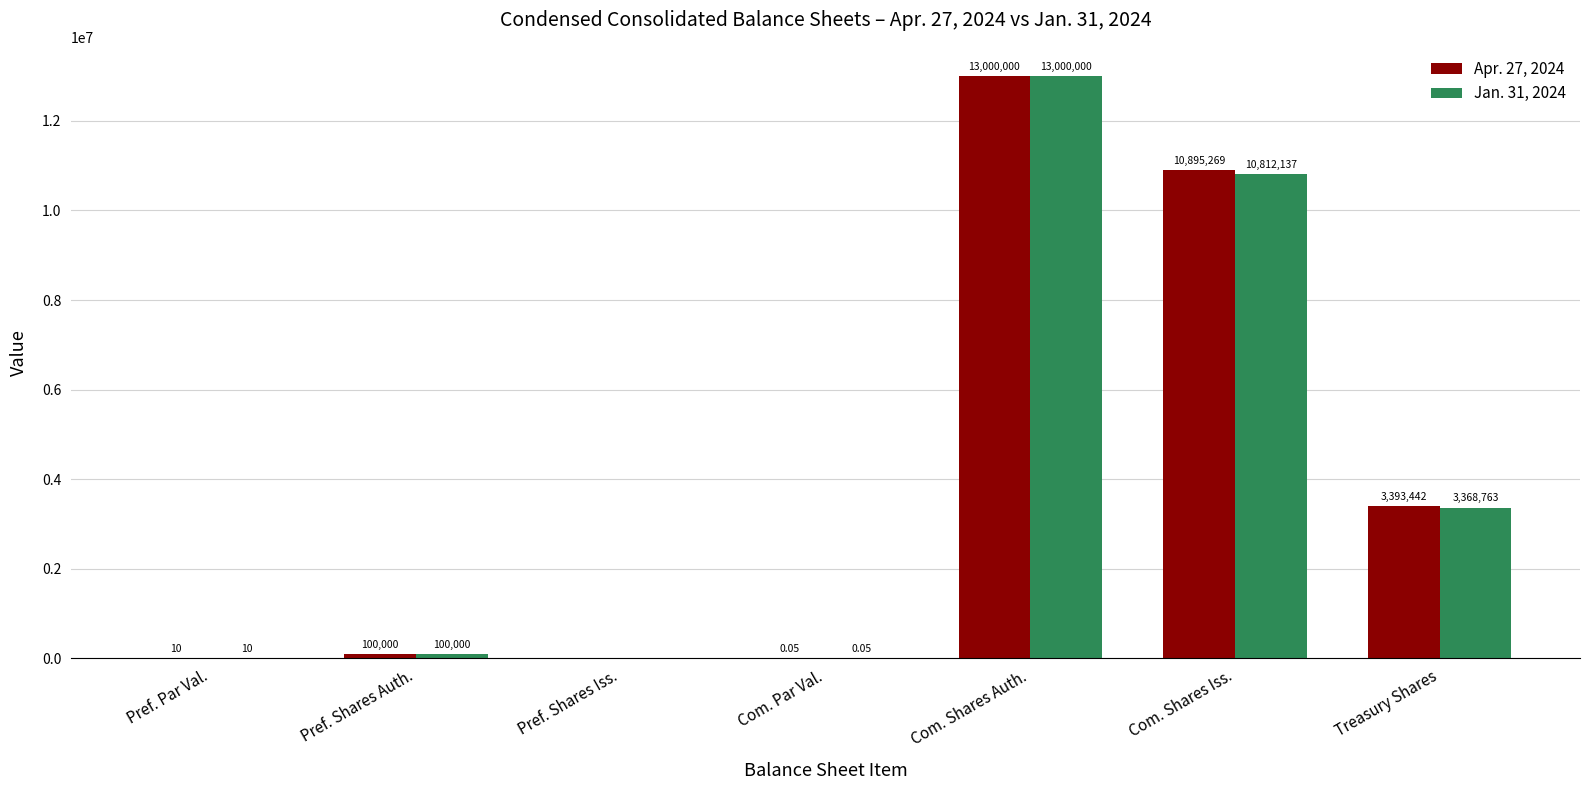

Is the value of Jan. 31, 2024 at Pref. Par Val. greater than the value of Apr. 27, 2024 at Pref. Shares Auth.?

No